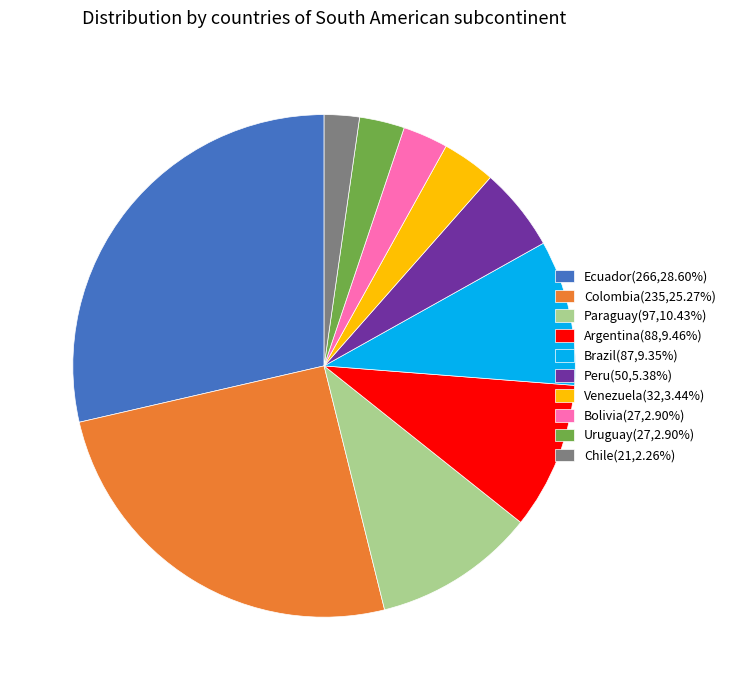

Is it true that Peru is 1% of the pie?

False